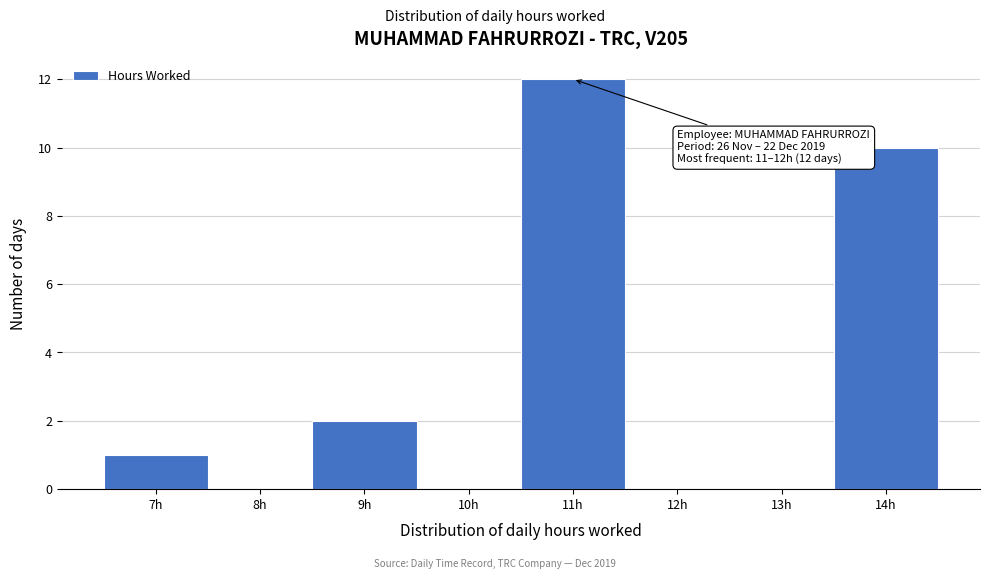

Reading left to right, transcribe all the data shown in this chart.

7h=1	8h=0	9h=2	10h=0	11h=12	12h=0	13h=0	14h=10